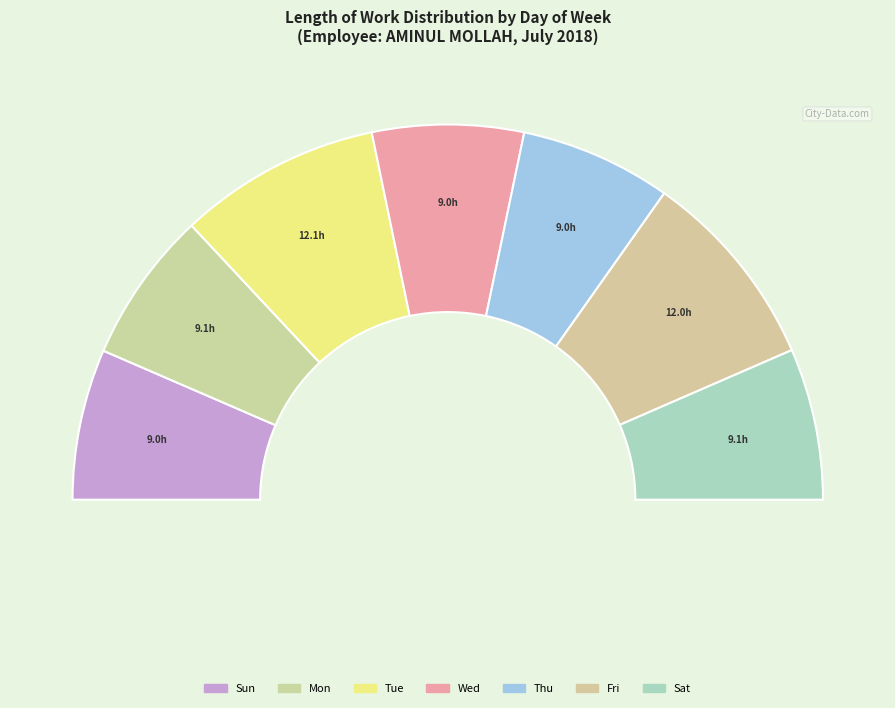

Which category has the biggest portion of the pie?

Tue